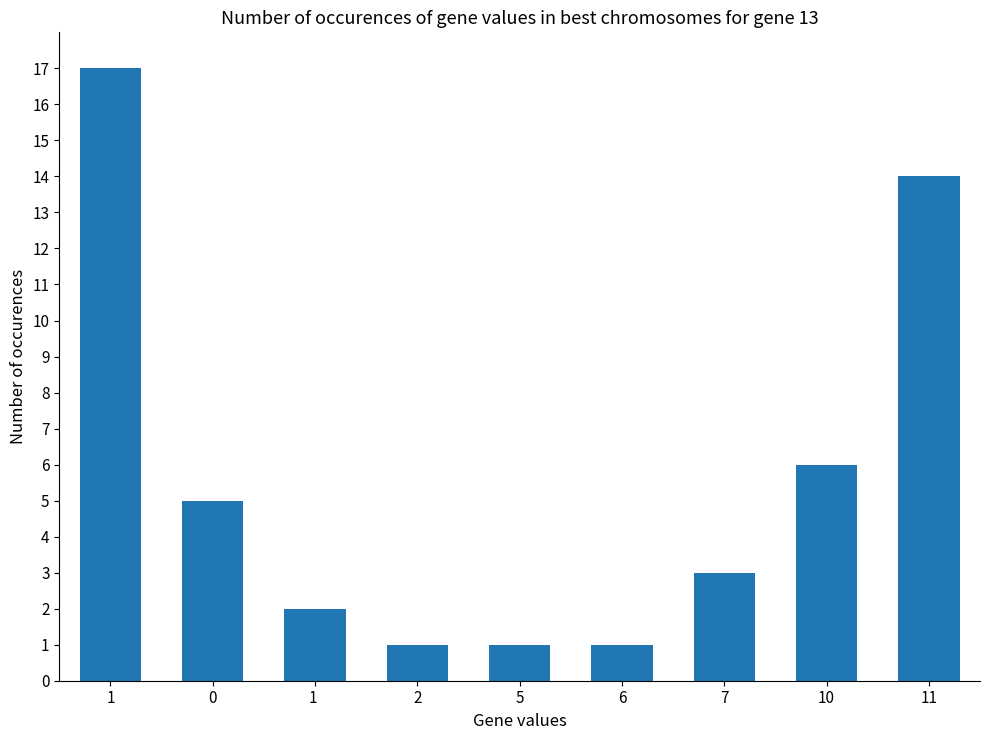

Reading left to right, transcribe all the data shown in this chart.

1=17	0=5	1 =2	2=1	5=1	6=1	7=3	10=6	11=14